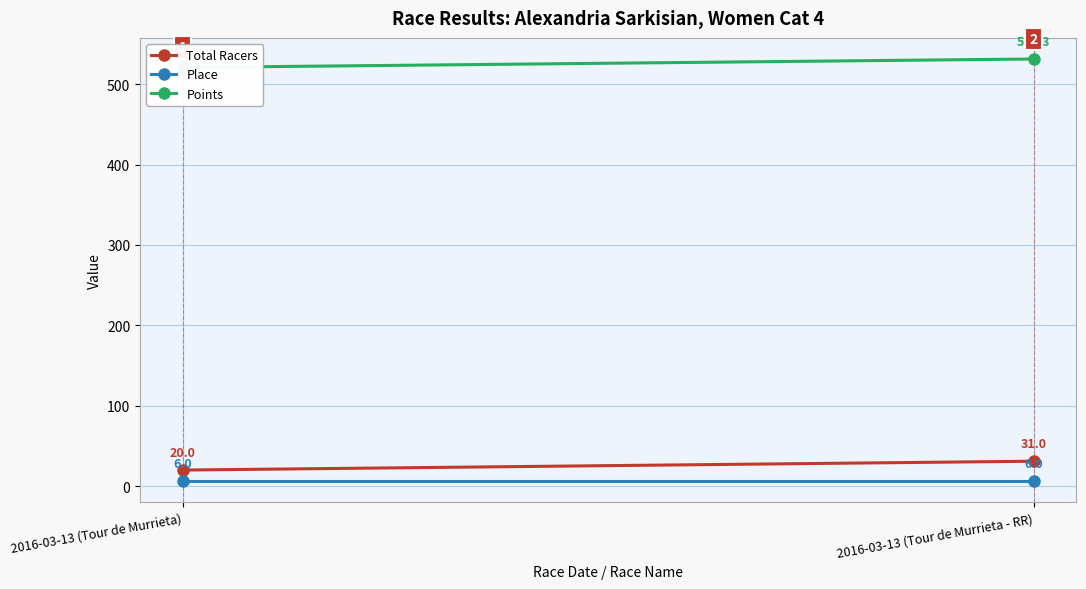

What is the difference between the Total Racers values at 2016-03-13 (Tour de Murrieta) and 2016-03-13 (Tour de Murrieta - RR)?

11.0